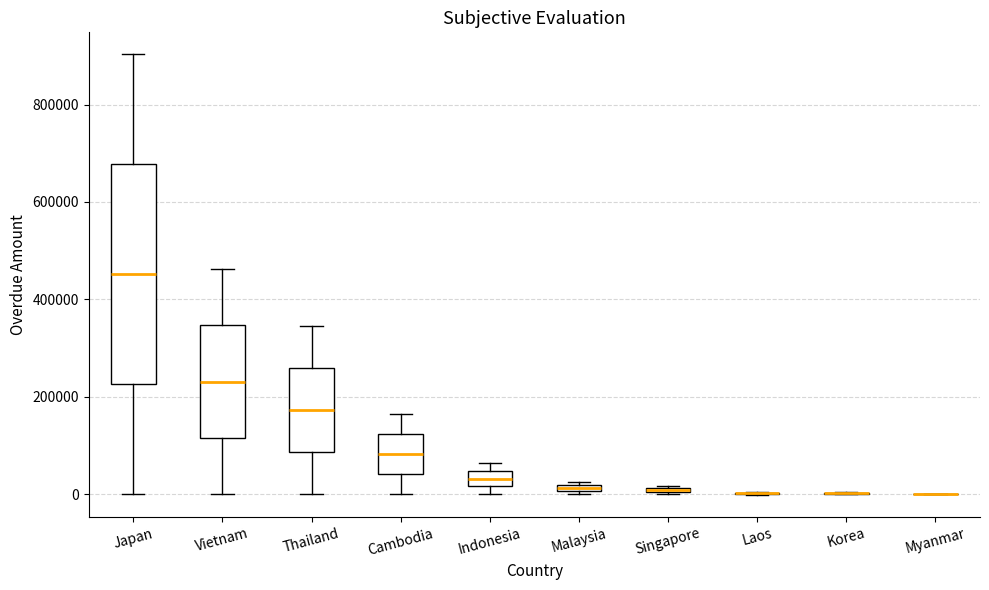

Comparing the boxes themselves (not the whiskers), which one is the tallest?

Japan